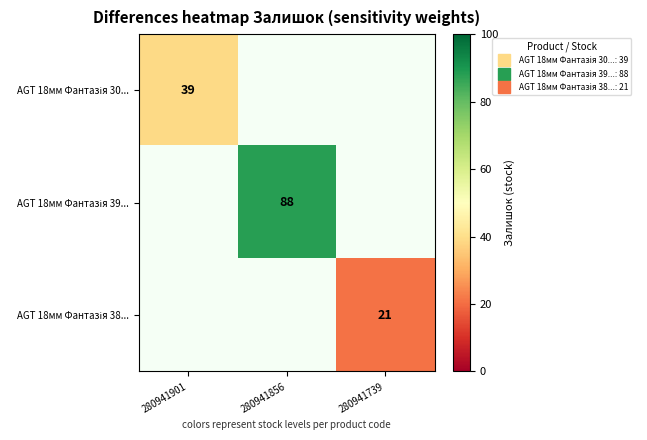

Is the value of AGT 18мм Фантазія 38... at 280941856 greater than the value of AGT 18мм Фантазія 39... at 280941739?

No